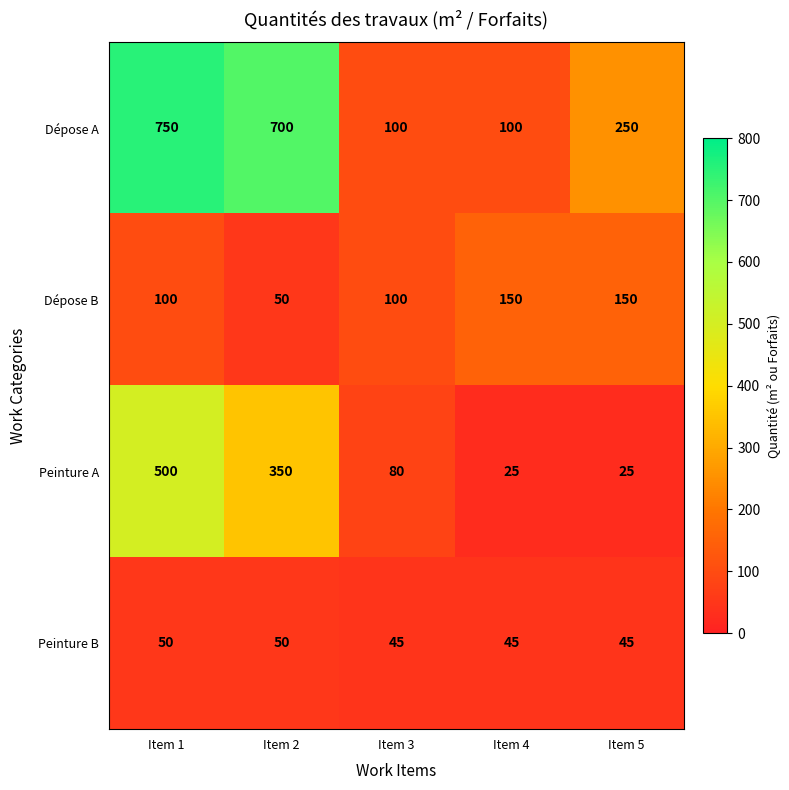

The Dépose A series shows 186 at Item 1. True or false?

False